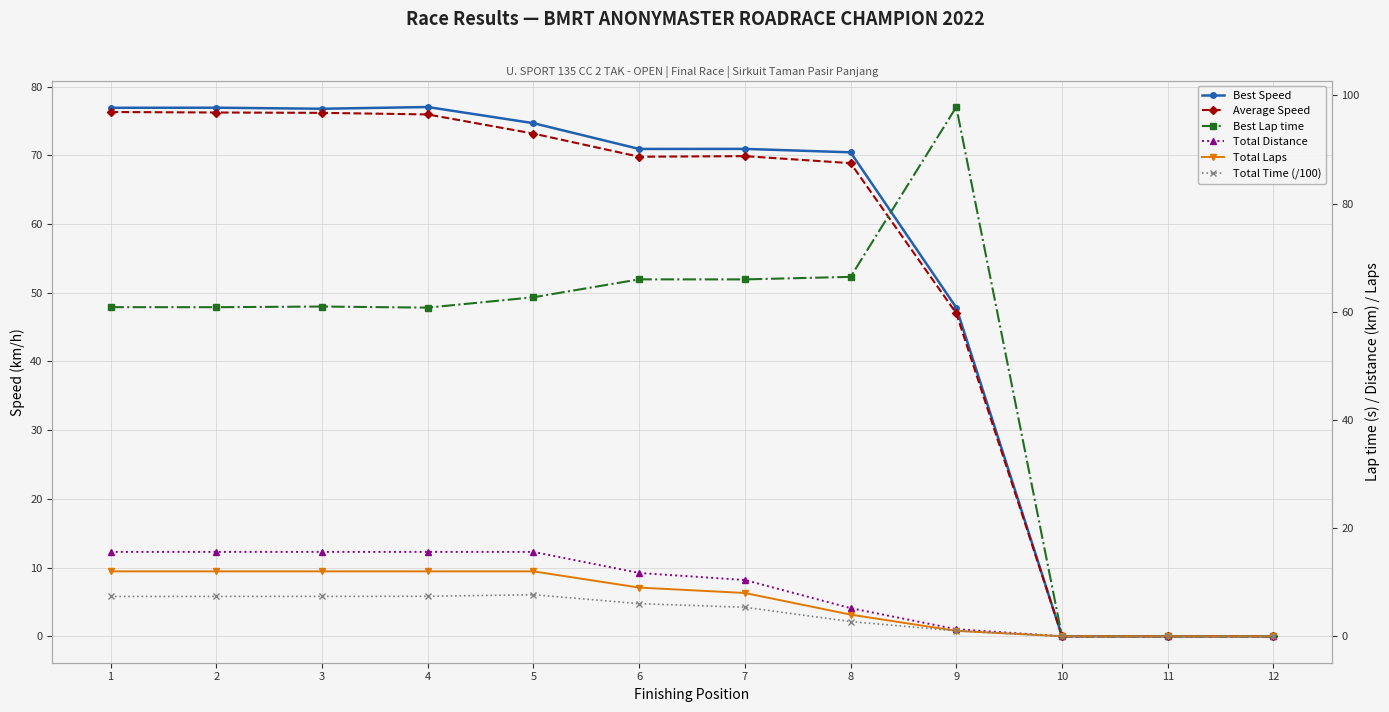

At which label is Total Time (/100) closest to 3?

8